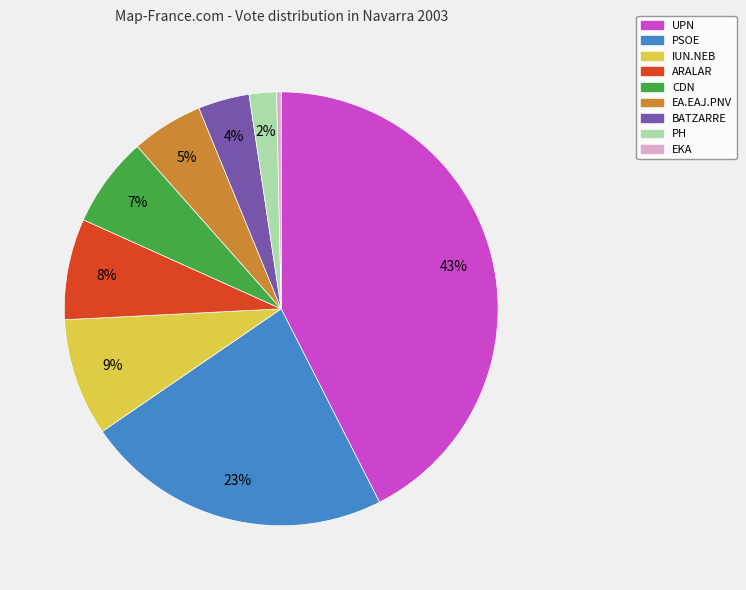

Combined, do CDN and PH account for over 50%?

No